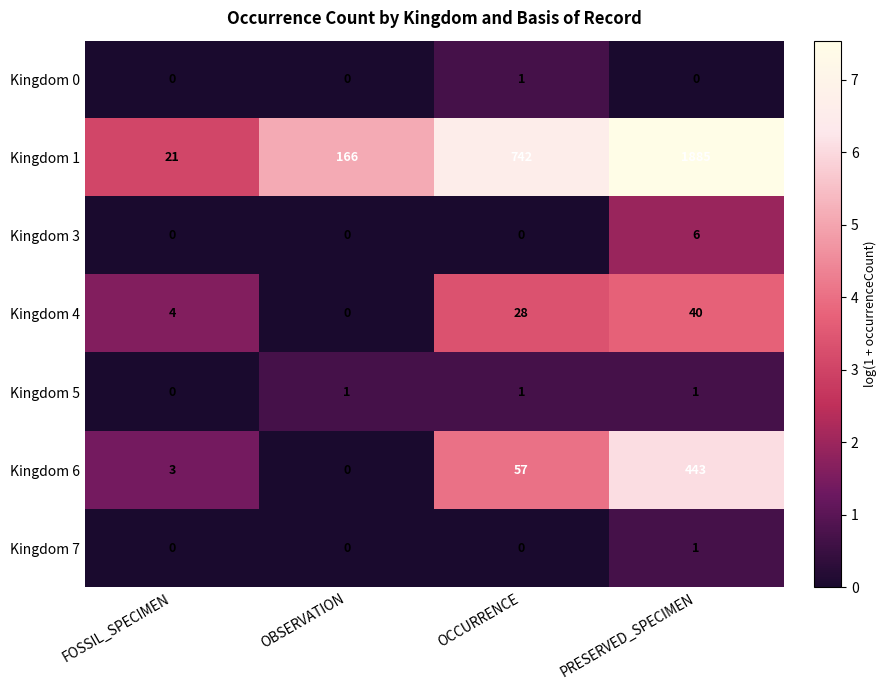

The value of Kingdom 3 at FOSSIL_SPECIMEN is 0. True or false?

True